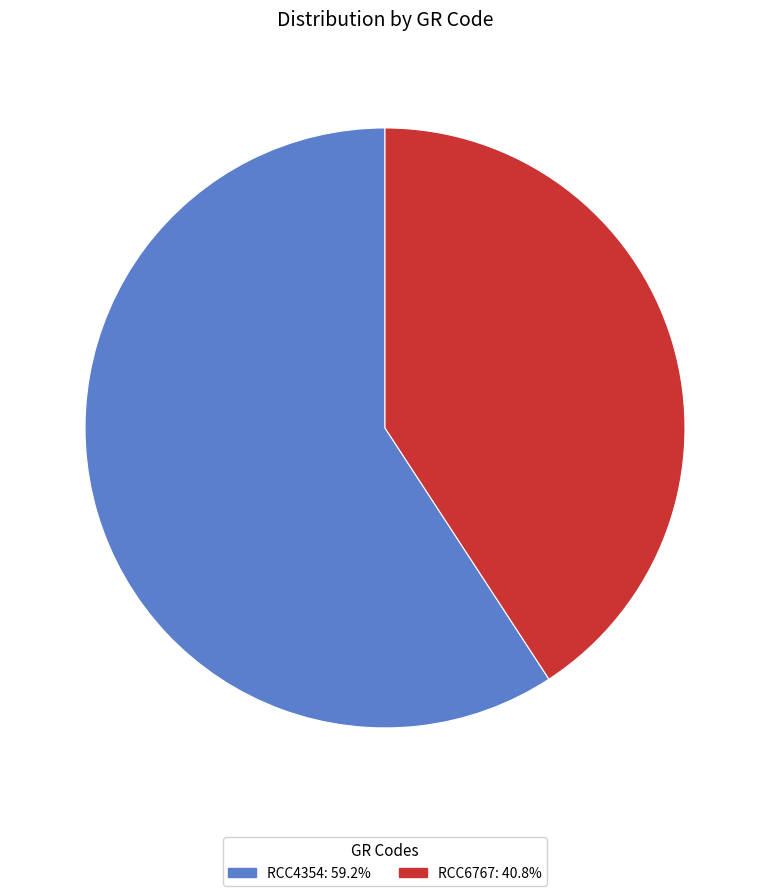

The RCC6767 slice represents 54% of the pie. True or false?

False